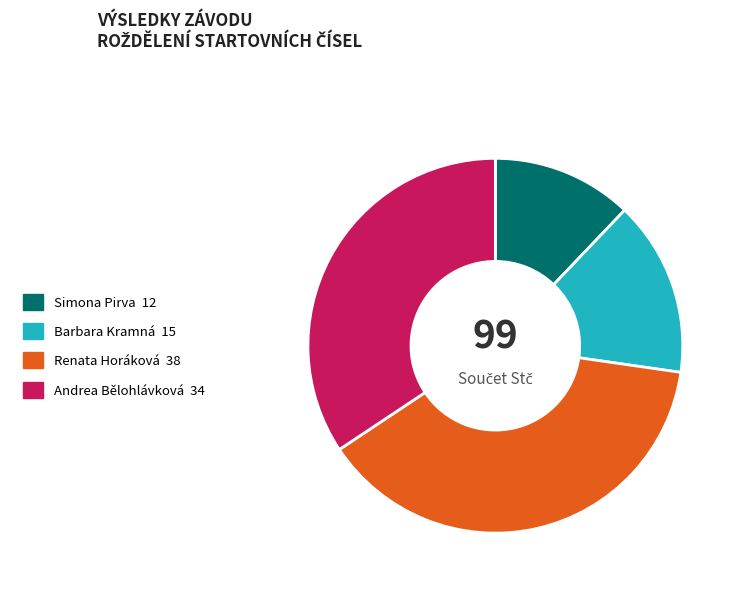

Is there any slice that represents more than half of the pie?

No